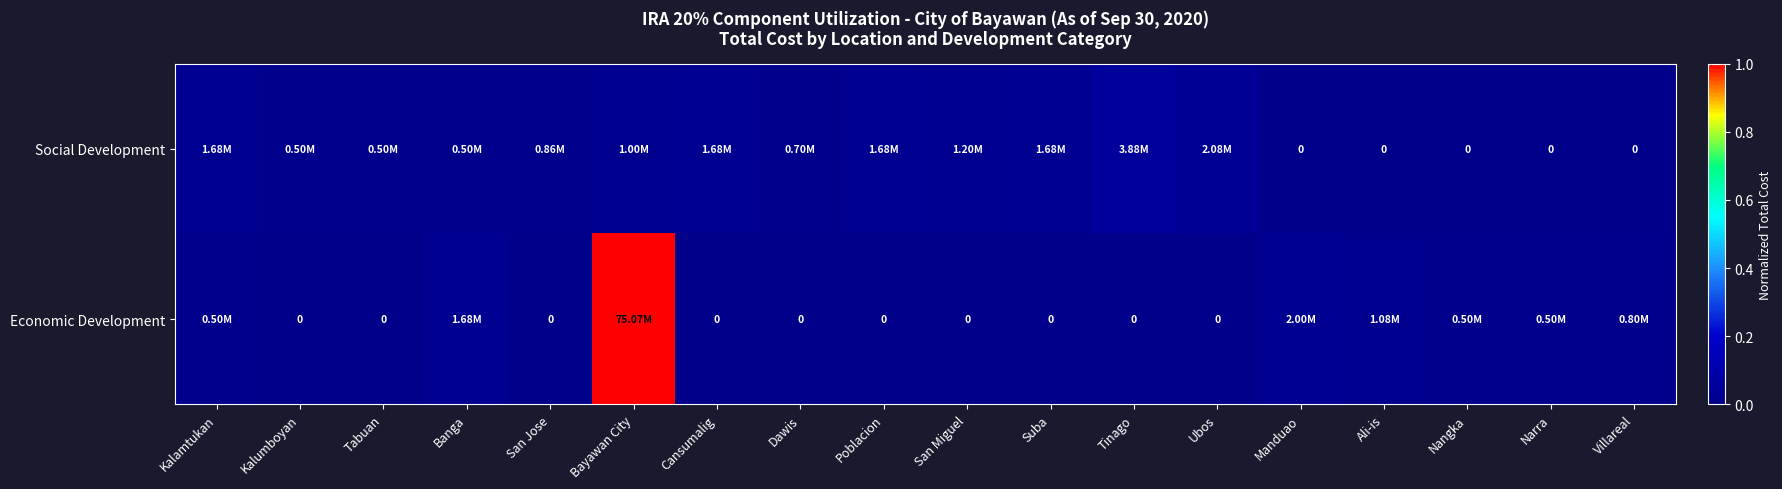

True or false: Economic Development has a value of 0.0 at Villareal.

False